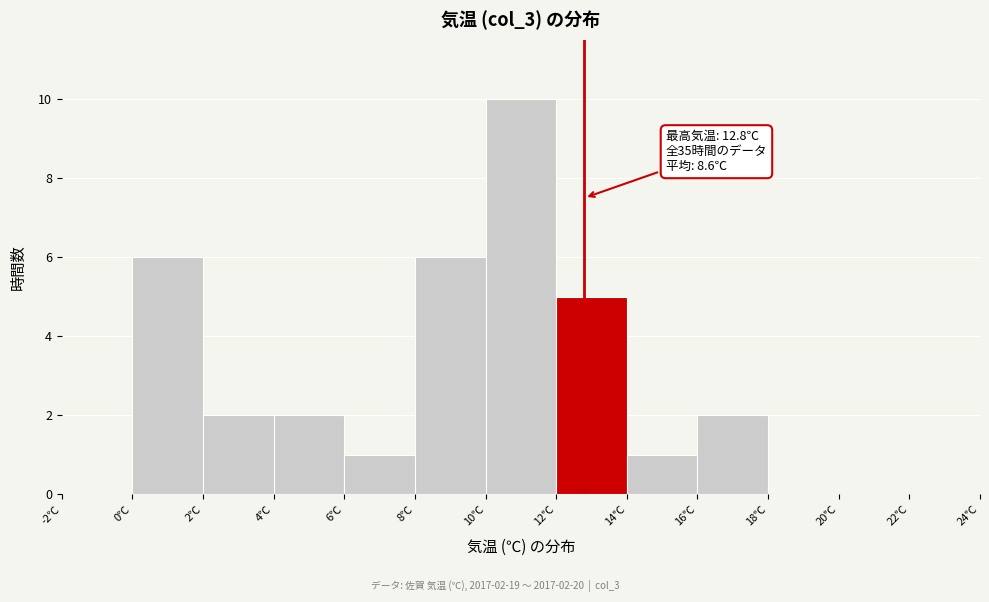

Over which range of the x-axis is the bar tallest?

10 to 12